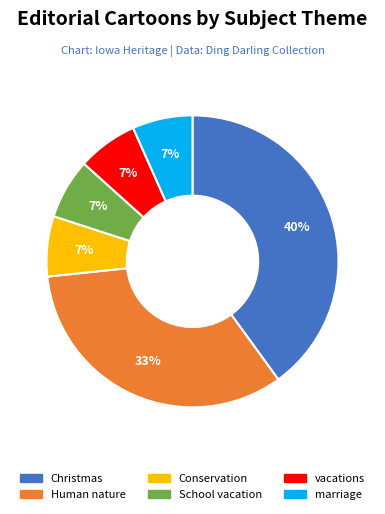

To the nearest percent, what is the combined percentage of Human nature and vacations?

40%